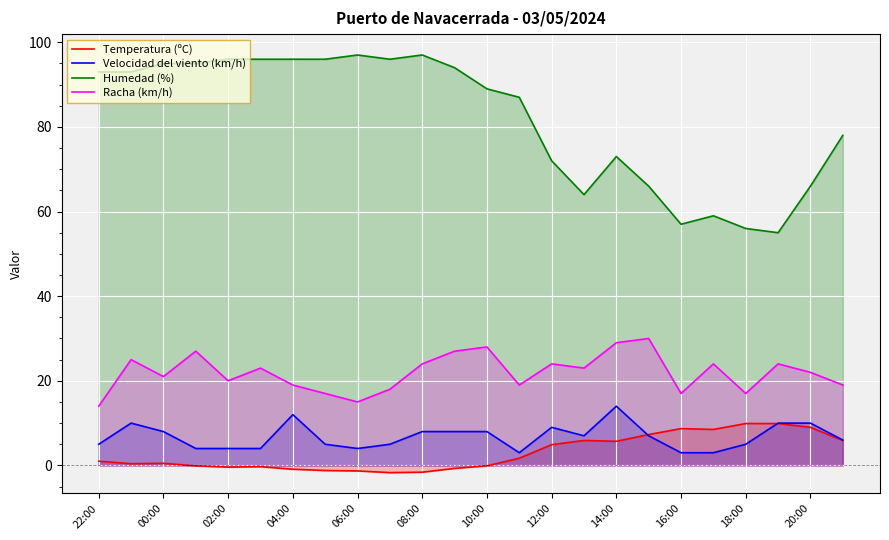

How many times do Temperatura (ºC) and Velocidad del viento (km/h) cross each other?

2